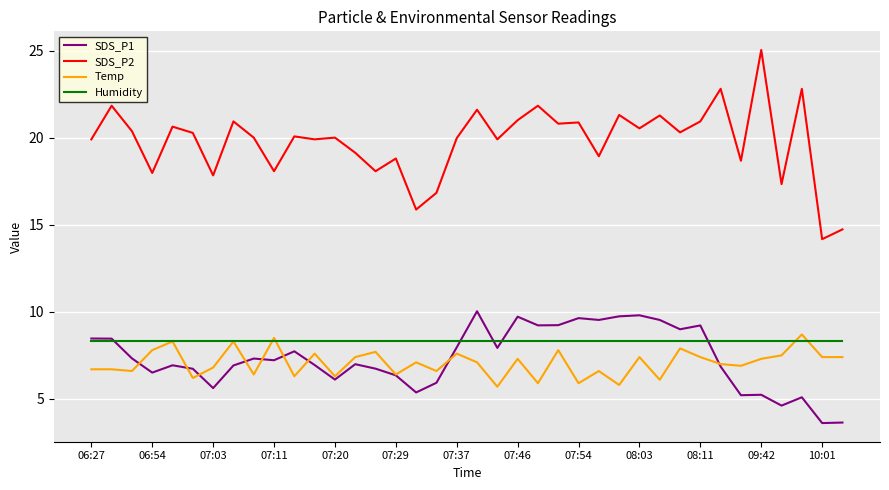

True or false: SDS_P2 and SDS_P1 cross at least once.

False